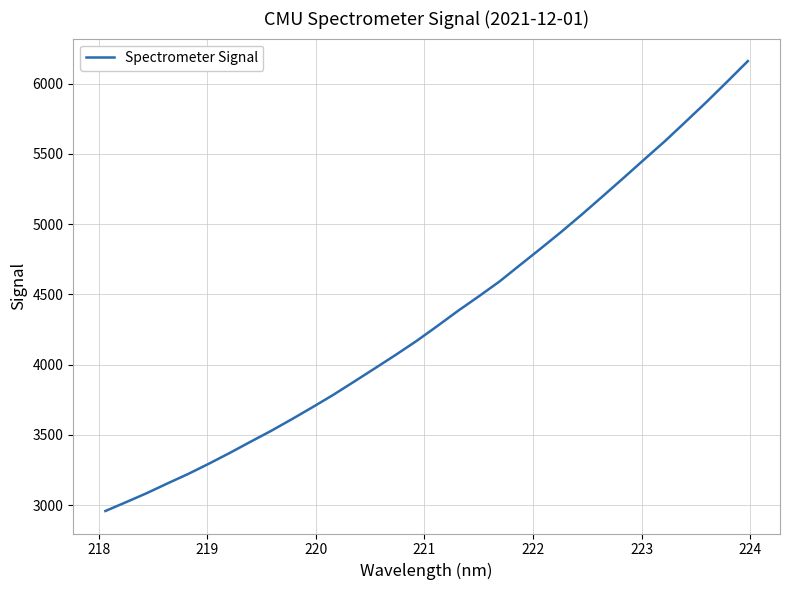

What is the minimum value shown in the chart?

2957.5